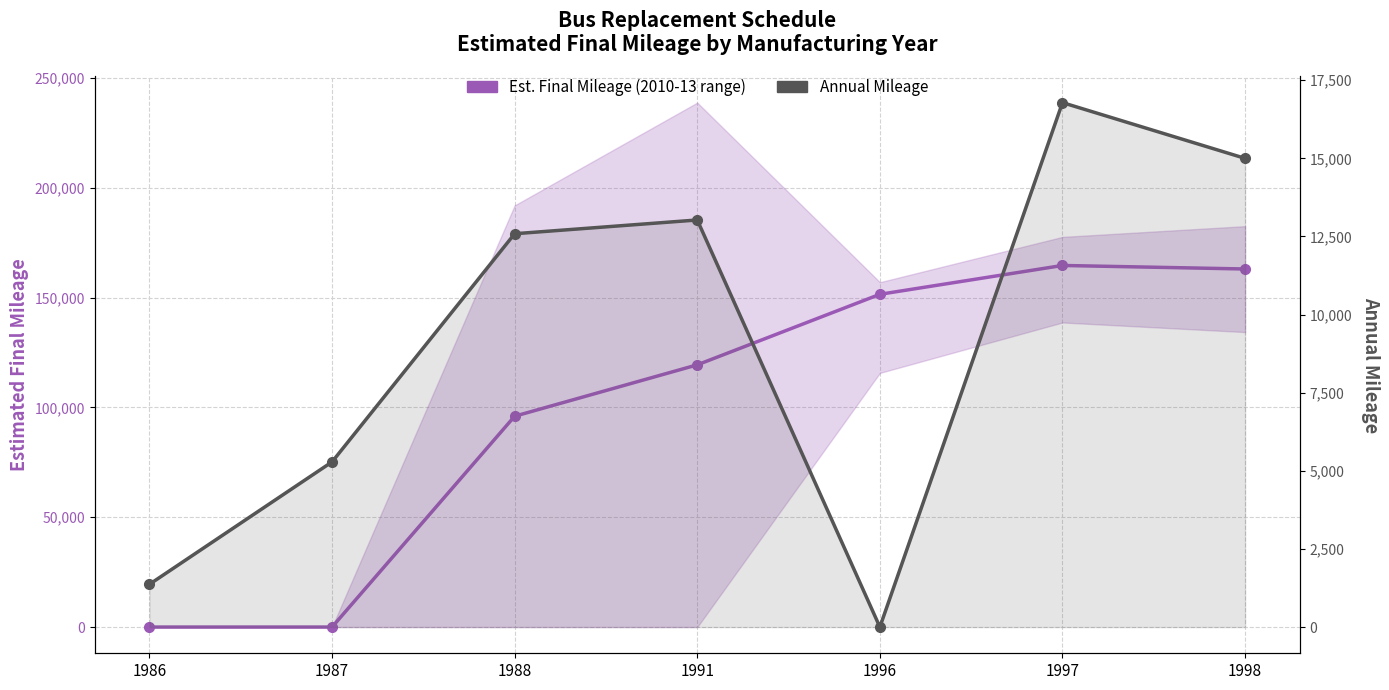

The value of Est. Final Mileage (central) at 1988 is 96000.0. True or false?

True